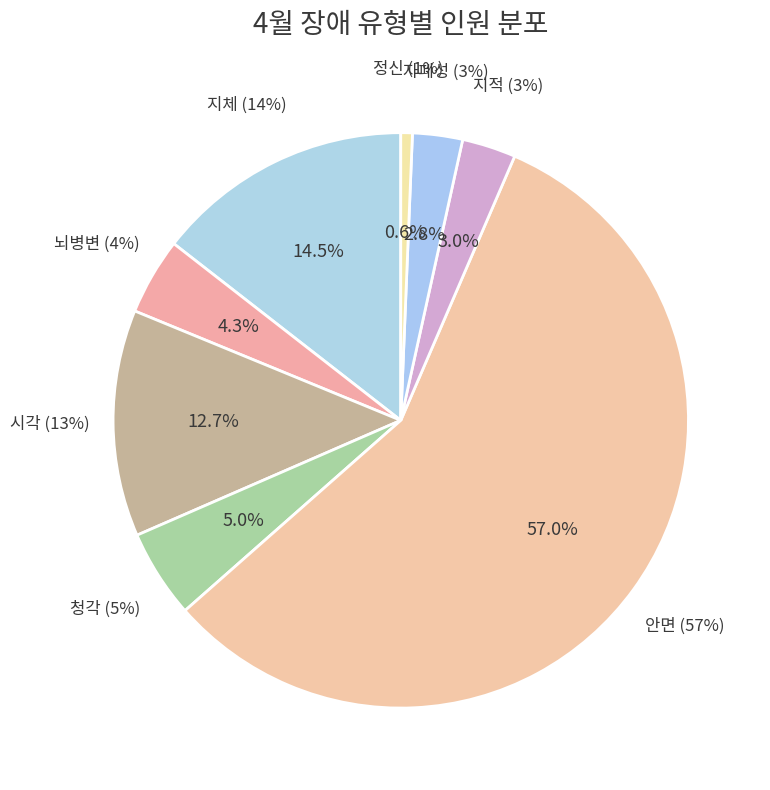

Is it true that 지적 is 9% of the pie?

False